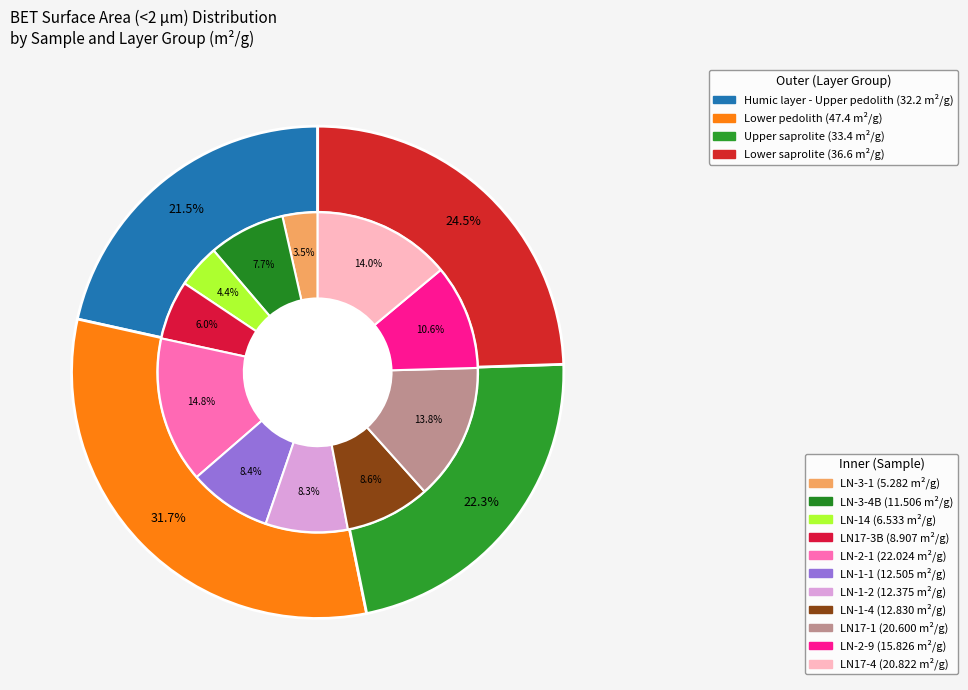

To the nearest percent, what is the combined percentage of LN17-1 and LN-2-9?

24%